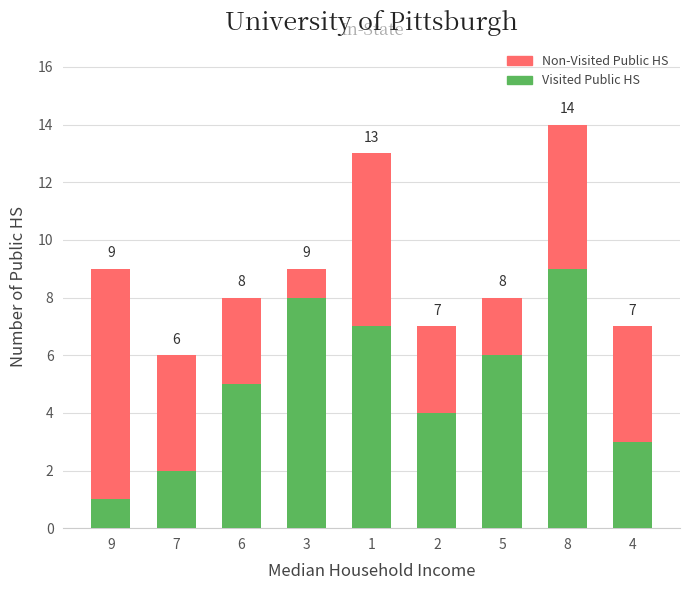

Which category has the highest value in the Visited Public HS series?

8